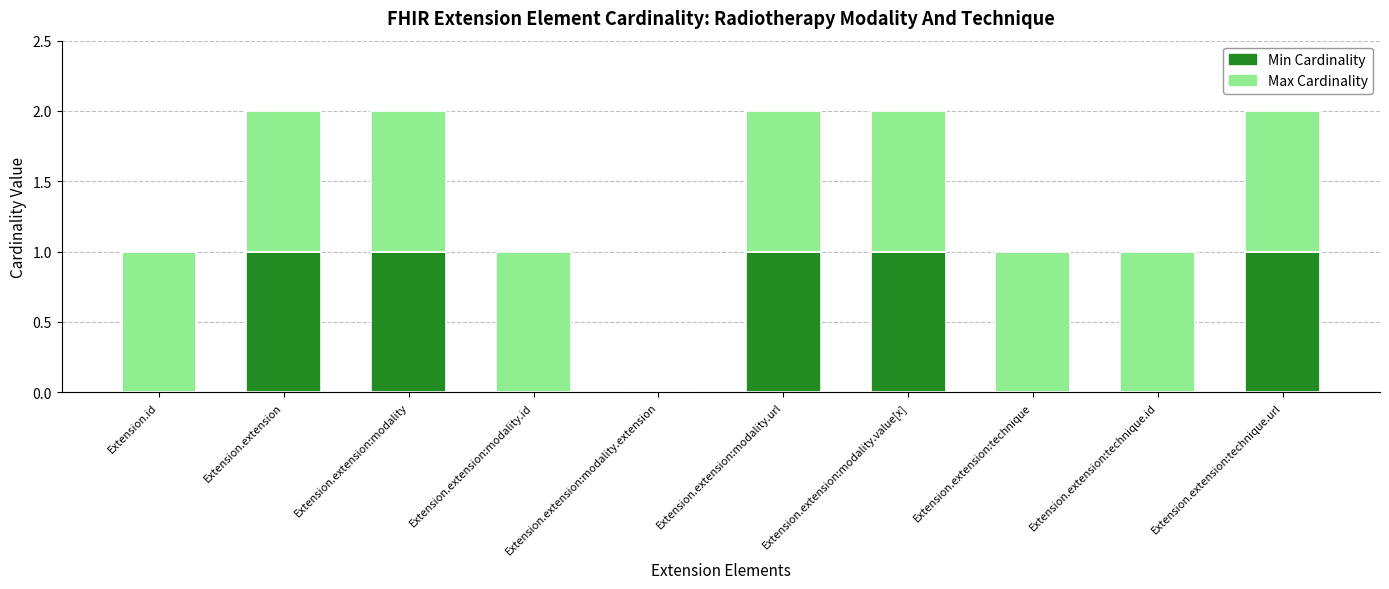

How many categories are shown in the chart?

10